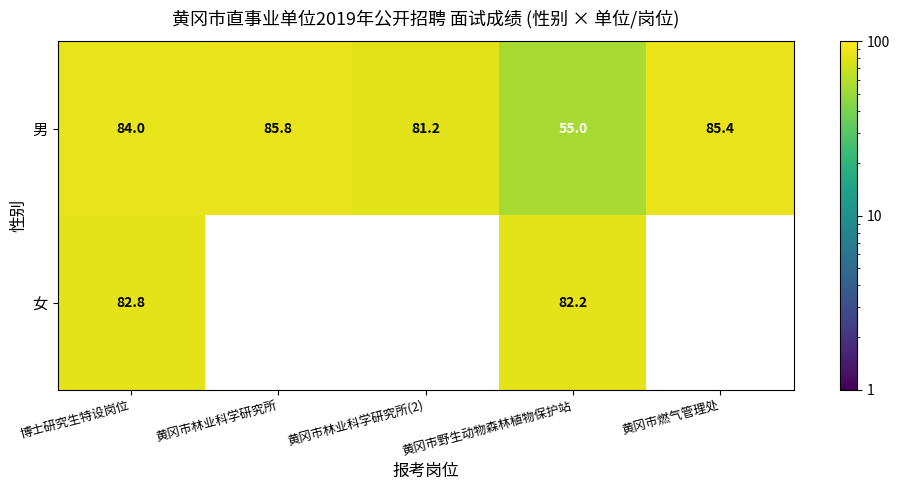

Rank the categories by 男 value from lowest to highest.

黄冈市野生动物森林植物保护站, 黄冈市林业科学研究所(2), 博士研究生特设岗位, 黄冈市燃气管理处, 黄冈市林业科学研究所